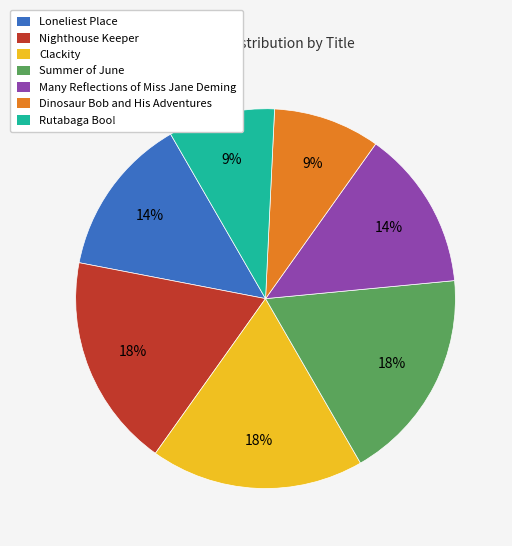

Which has a higher value, Clackity or Dinosaur Bob and His Adventures?

Clackity